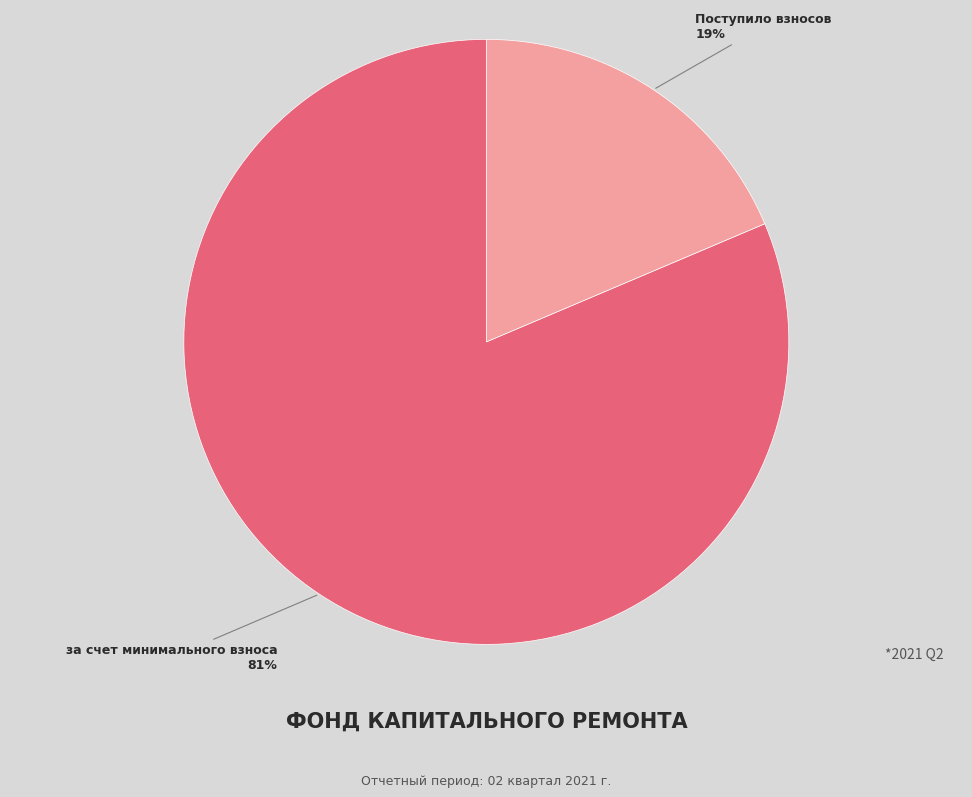

To the nearest percent, what is the average slice percentage?

50%